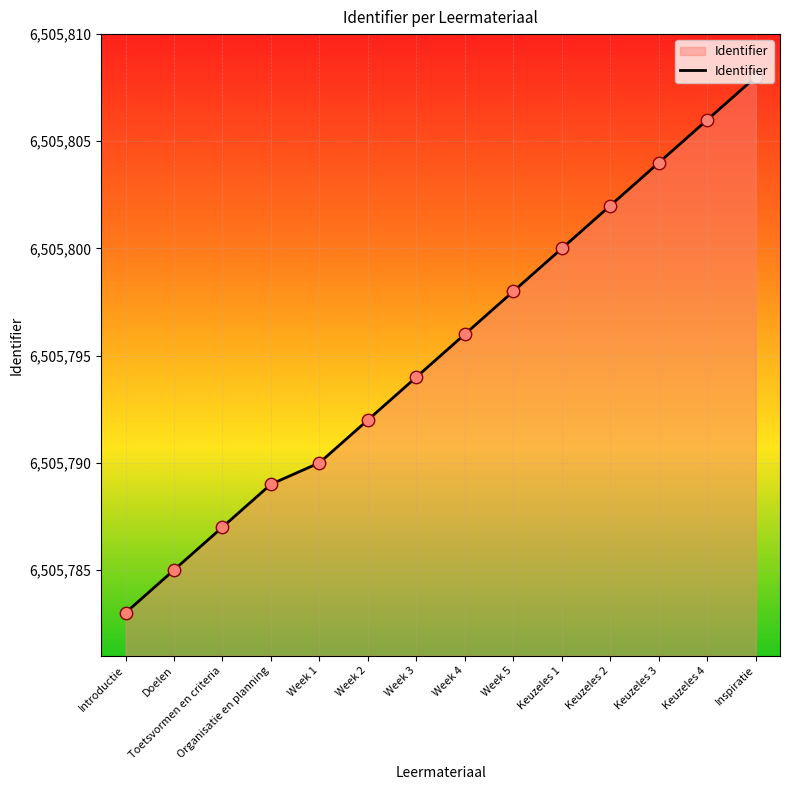

What is the change in value from Week 2 to Week 3?

+2